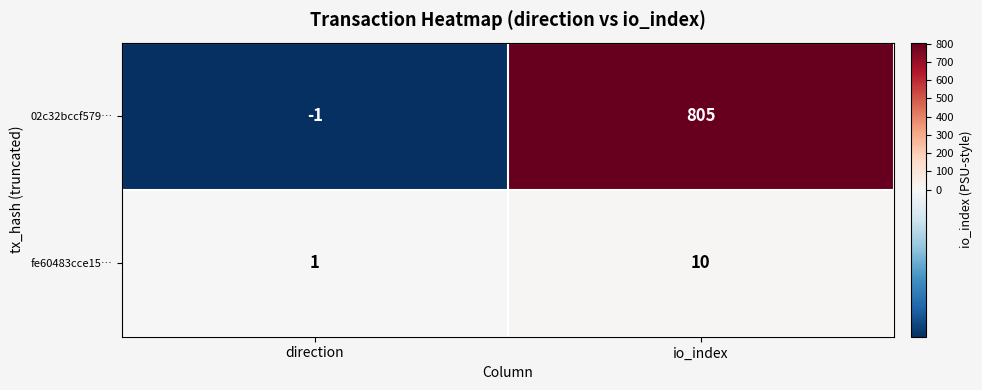

Rank the series by their maximum value, from lowest to highest.

fe60483cce15…, 02c32bccf579…